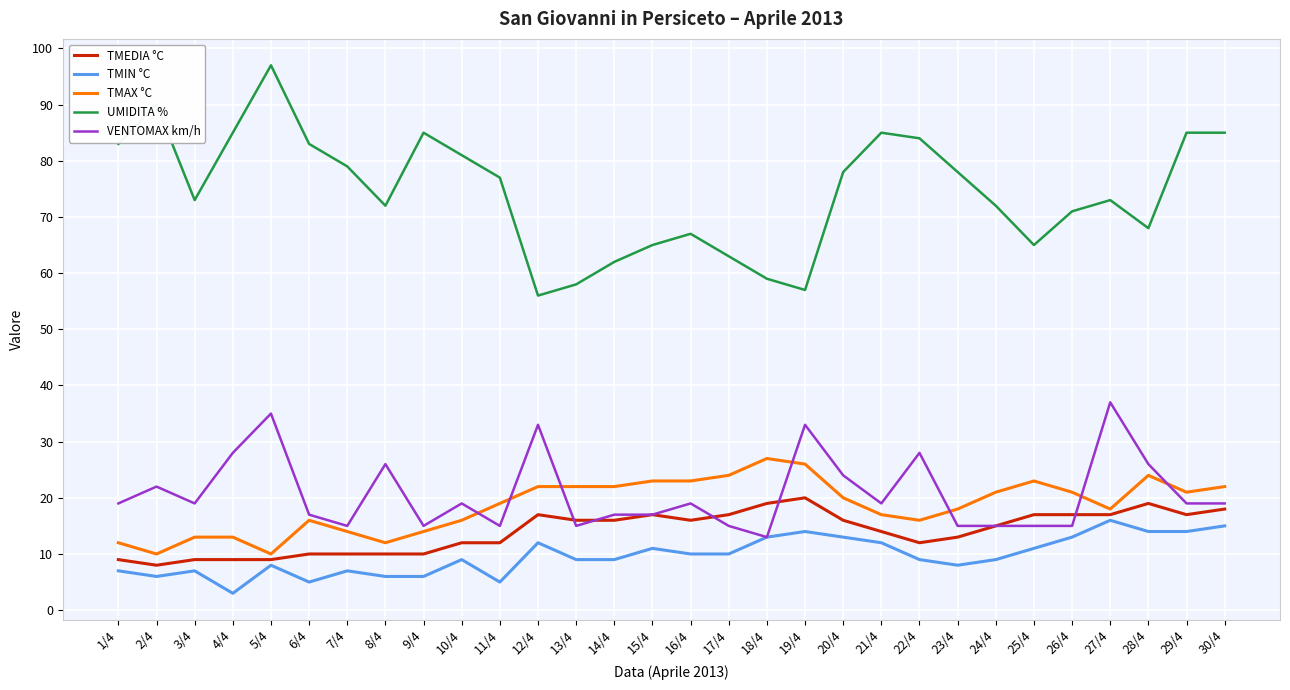

True or false: TMAX °C and UMIDITA % intersect in this chart.

False